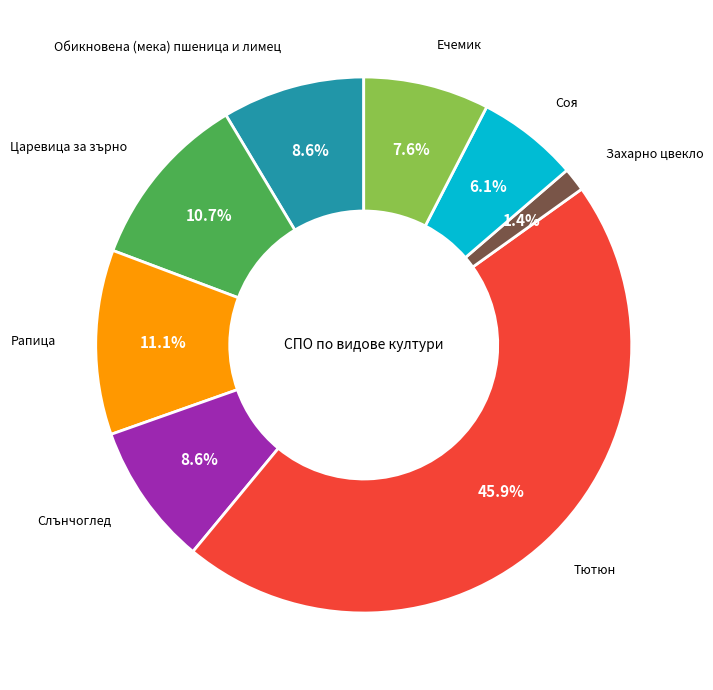

Is there a majority slice in this chart?

No